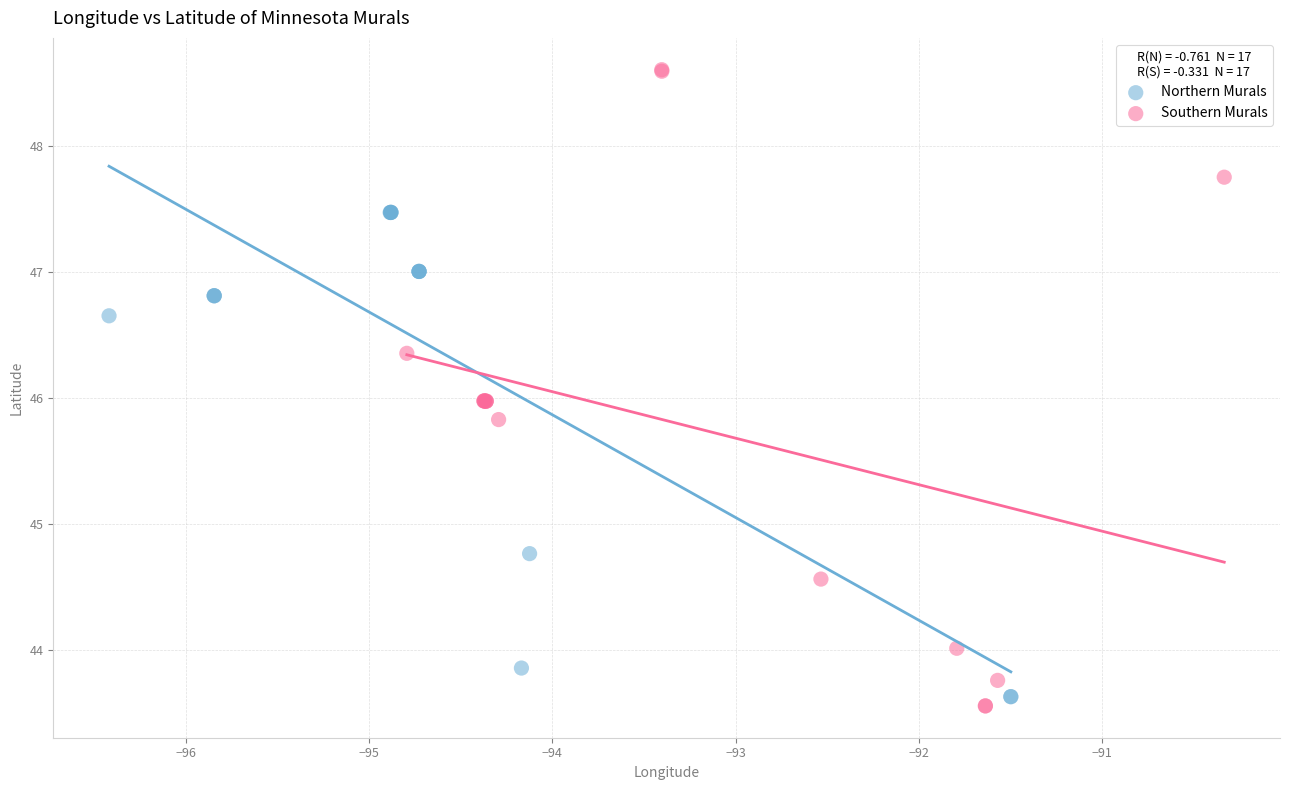

Which series contains the highest Y value?

Southern Murals